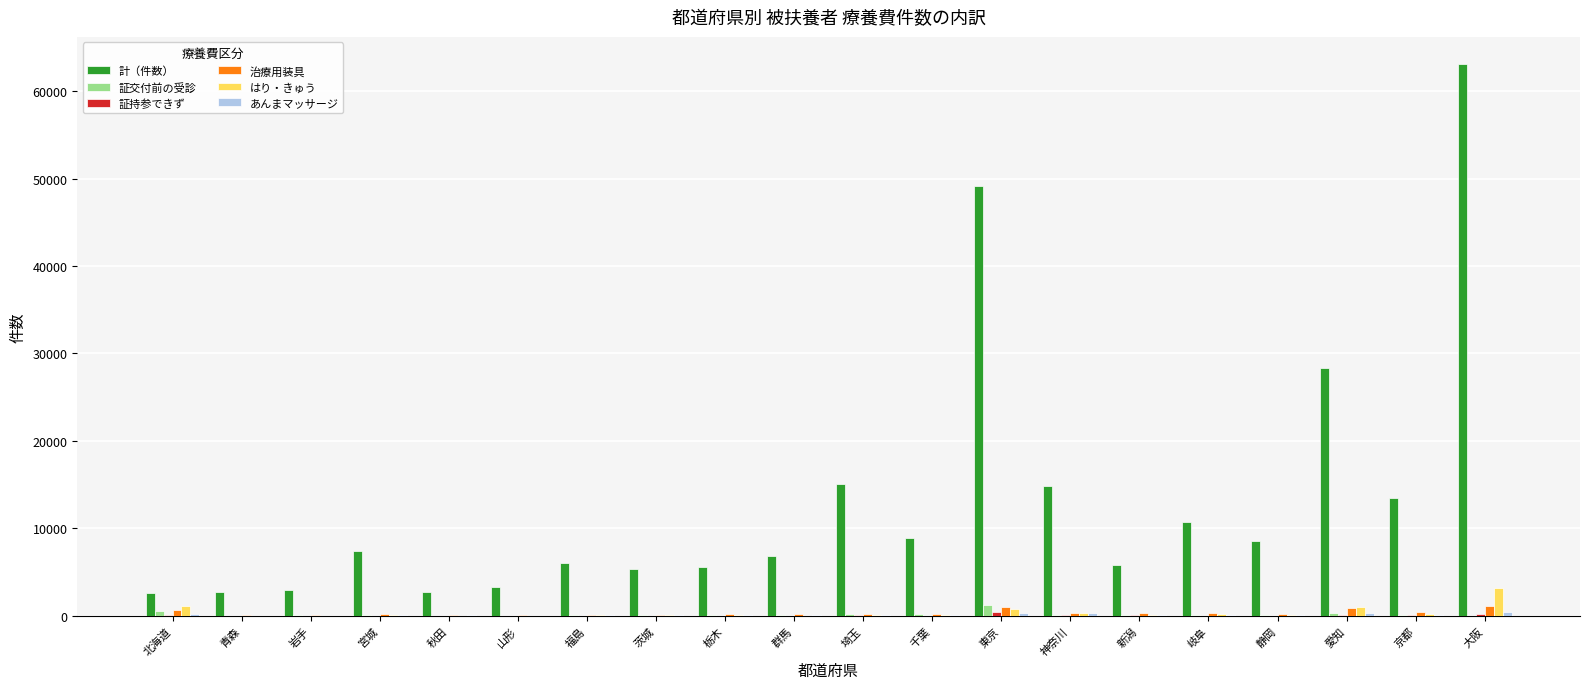

What is the greatest value displayed?

63066